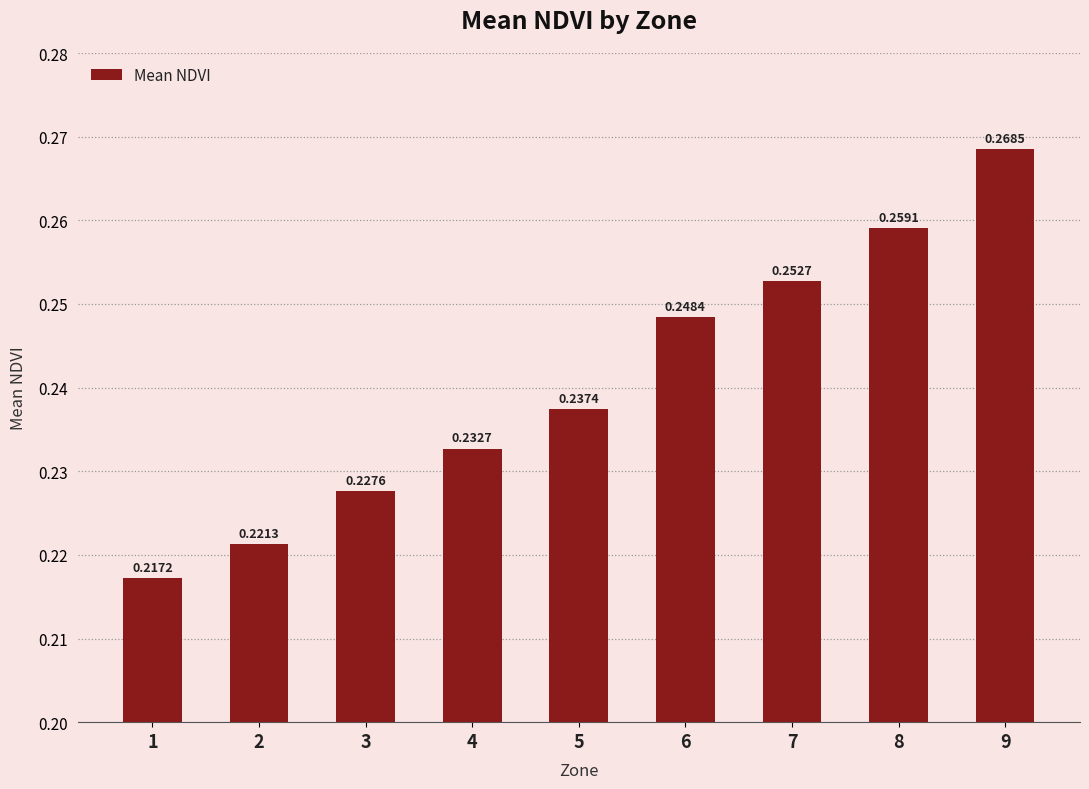

Which has a higher value, 8 or 5?

8